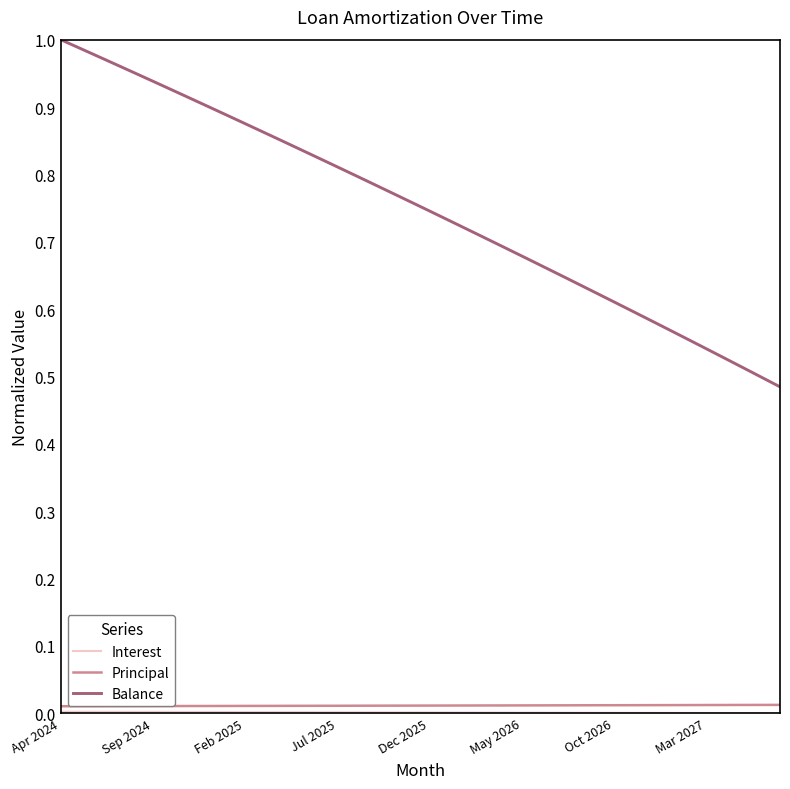

Which series has the largest total across all categories?

Balance